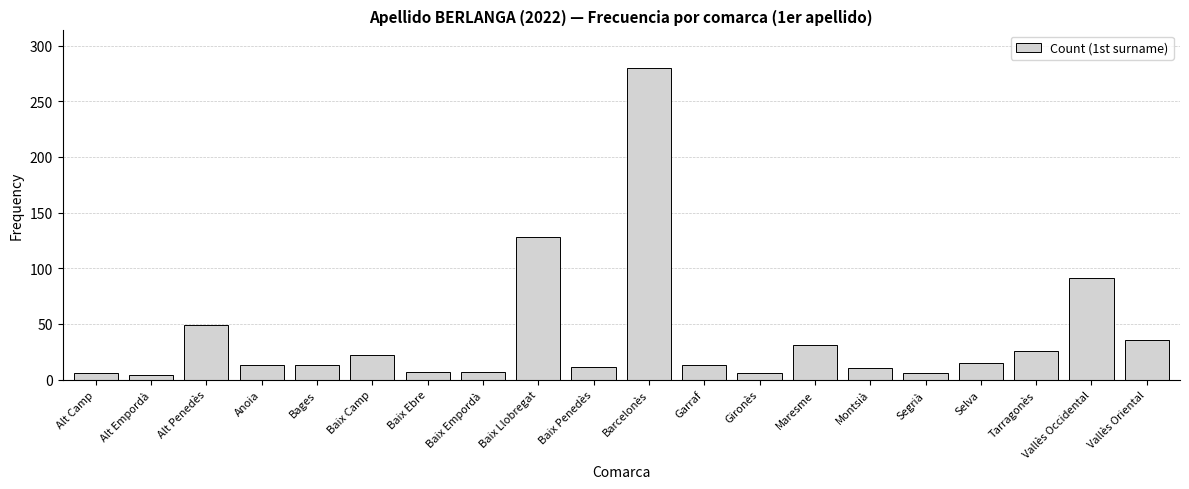

How many series are shown in this chart?

1